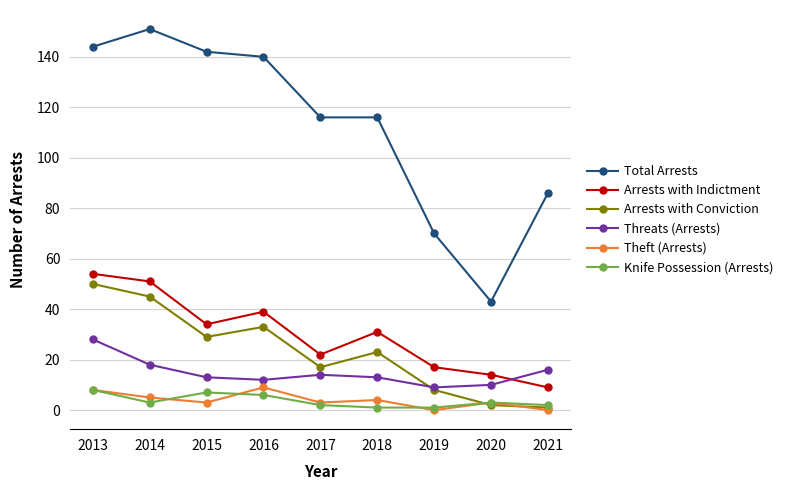

What is the sum of all Arrests with Conviction values?

208